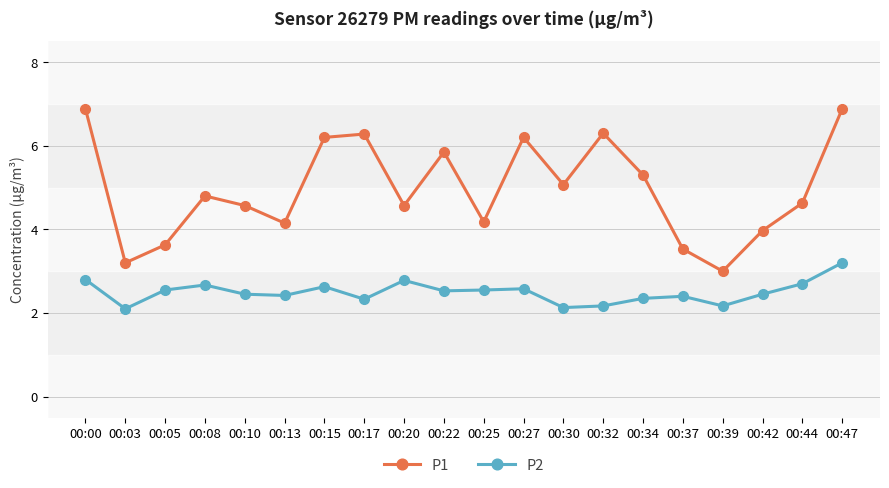

Which series has the largest range (max minus min)?

P1